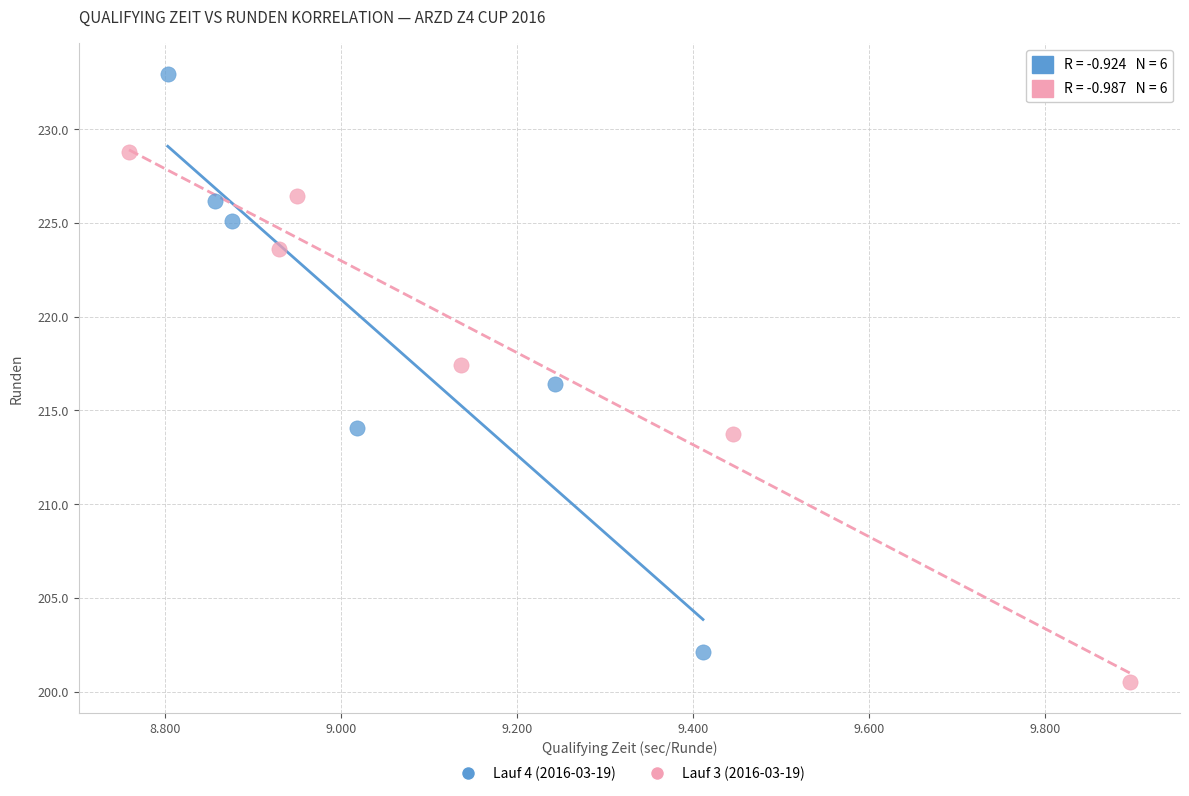

Which series contains the lowest Y value?

Lauf 3 (2016-03-19)